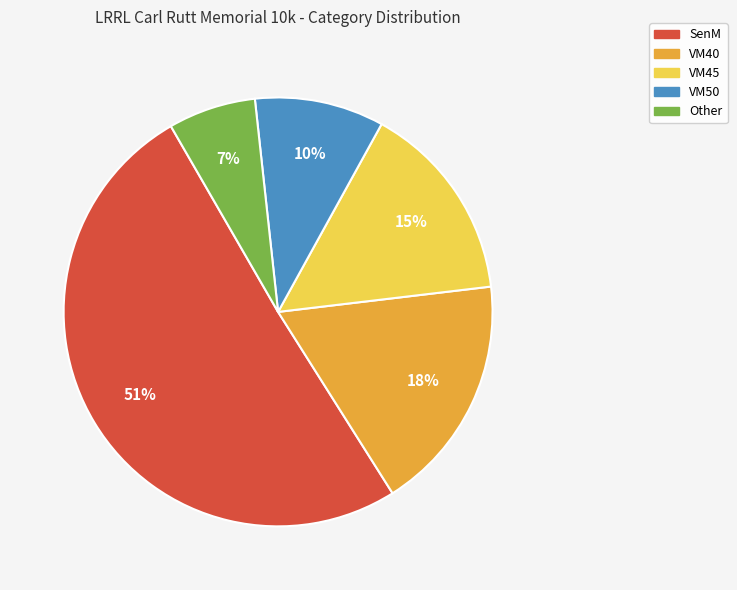

Which category has the biggest portion of the pie?

SenM